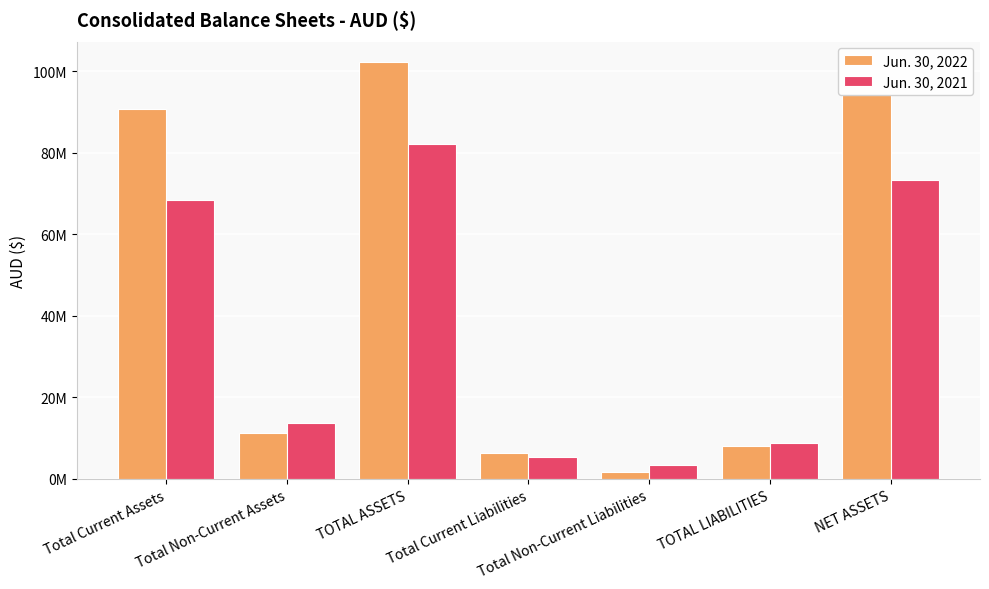

What are all the series names shown in the legend?

Jun. 30, 2022, Jun. 30, 2021